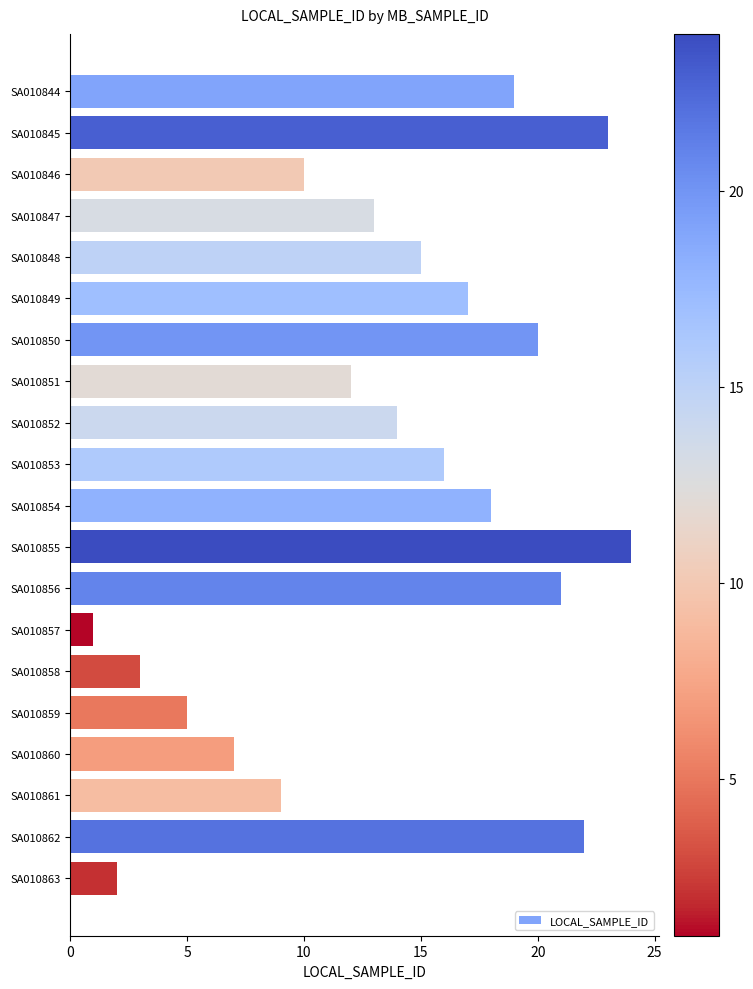

List the labels in order of value, largest first.

SA010855, SA010845, SA010862, SA010856, SA010850, SA010844, SA010854, SA010849, SA010853, SA010848, SA010852, SA010847, SA010851, SA010846, SA010861, SA010860, SA010859, SA010858, SA010863, SA010857